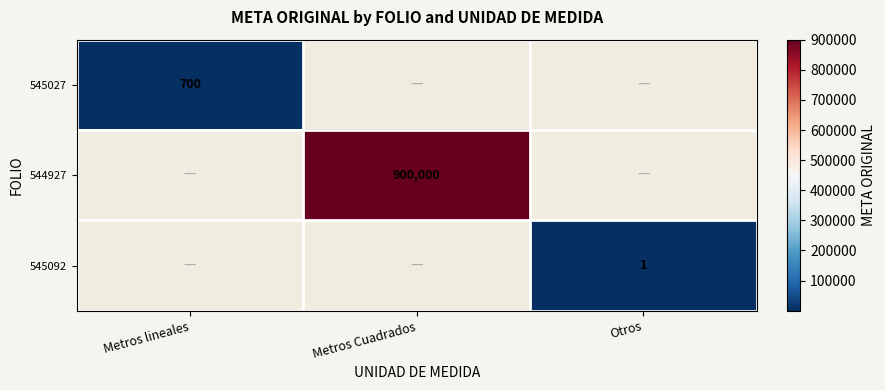

The 545027 series shows 1155 at Metros lineales. True or false?

False